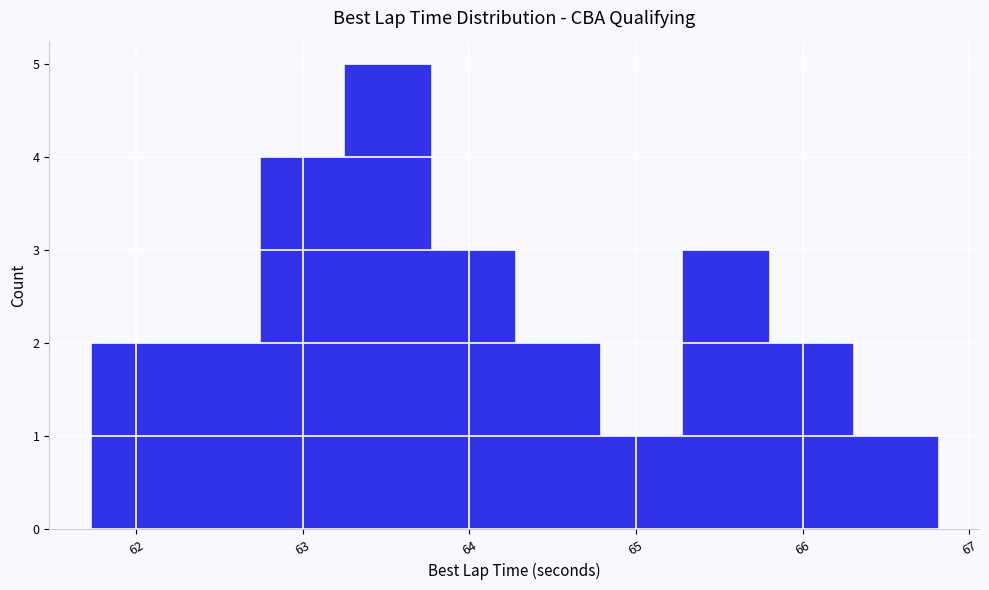

Reading left to right, list every bar in this chart as the range it spans on the x-axis followed by its height. Neither the bar edges nor the heights are printed on the chart, so give them approximately, as read against the axes.

61.7 to 62.2: 2
62.2 to 62.7: 2
62.7 to 63.3: 4
63.3 to 63.8: 5
63.8 to 64.3: 3
64.3 to 64.8: 2
64.8 to 65.3: 1
65.3 to 65.8: 3
65.8 to 66.3: 2
66.3 to 66.8: 1